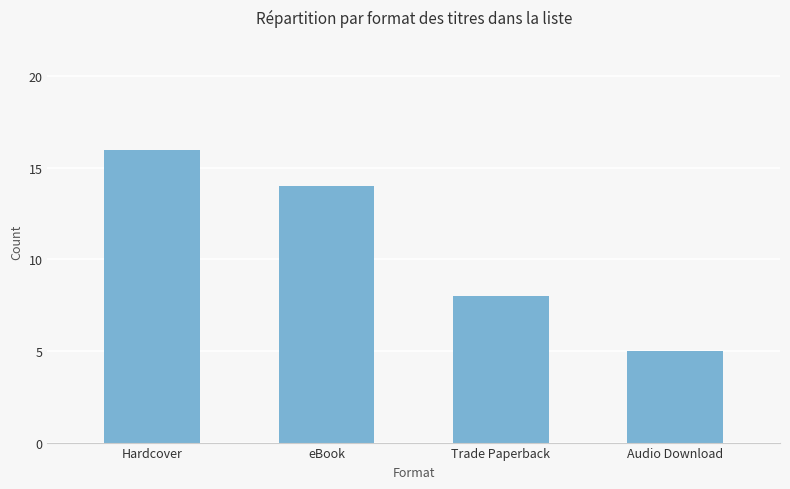

What is the sum of all values?

43